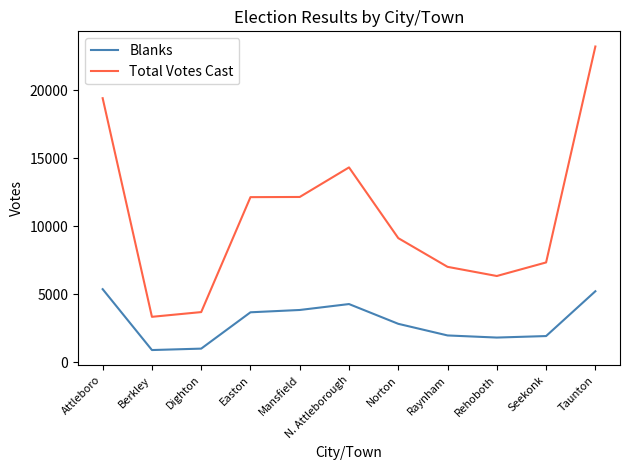

What is the average value of the Blanks series?

2981